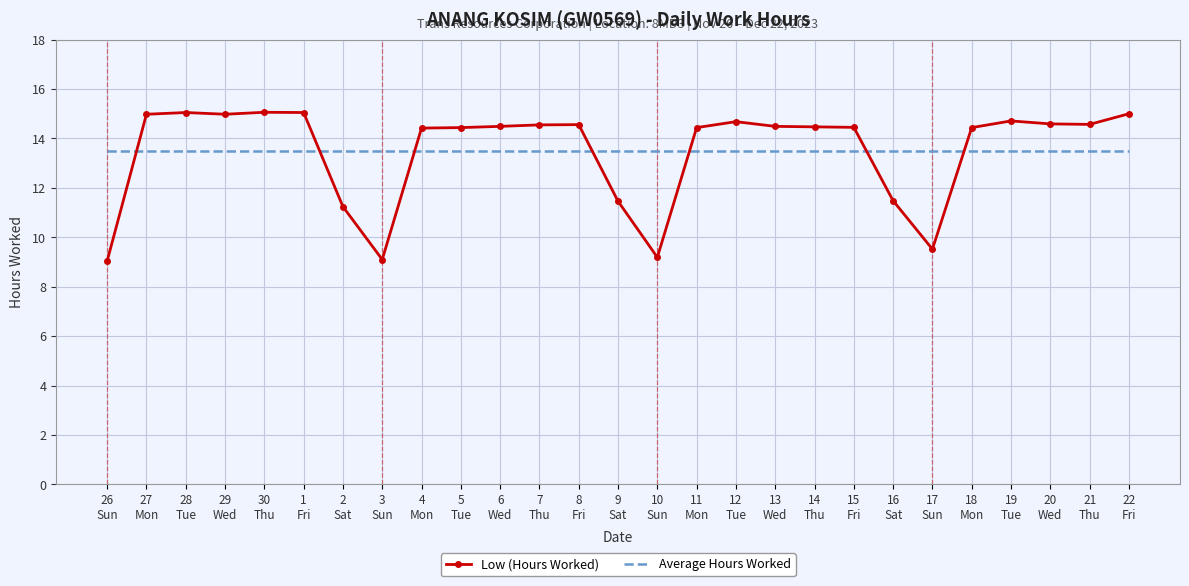

What is the highest value of the Low (Hours Worked) series?

15.1